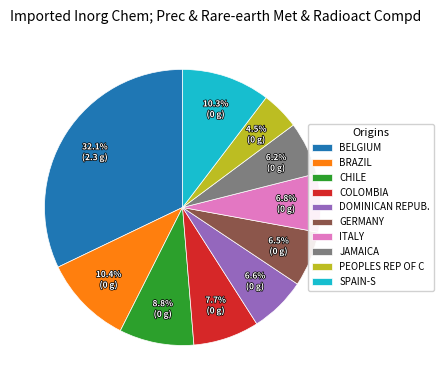

How much of the chart is everything except JAMAICA?

93.8%